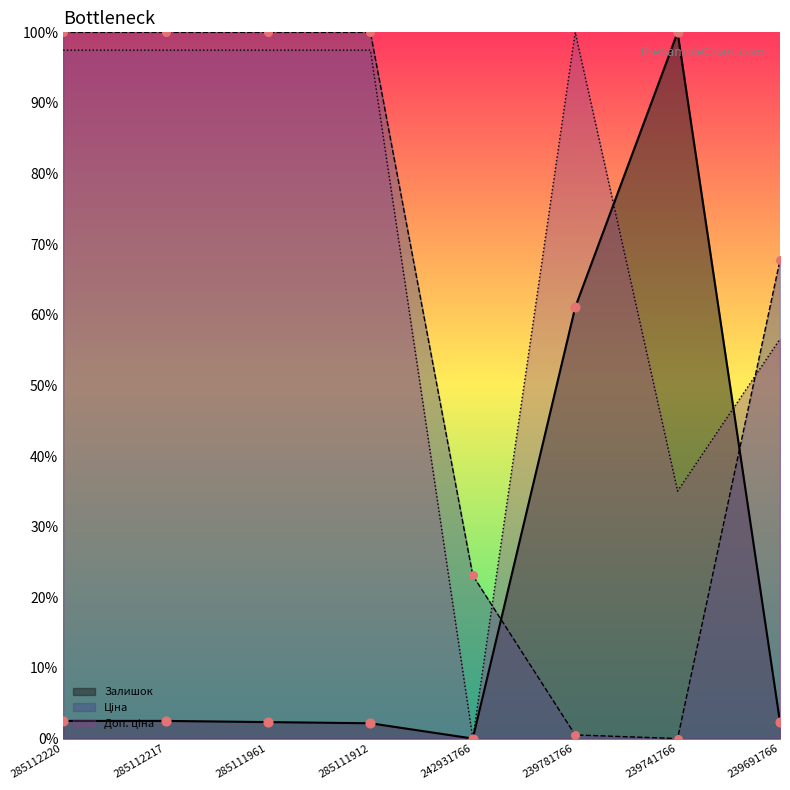

Is the value of Ціна at 285111961 greater than the value of Залишок at 242931766?

Yes